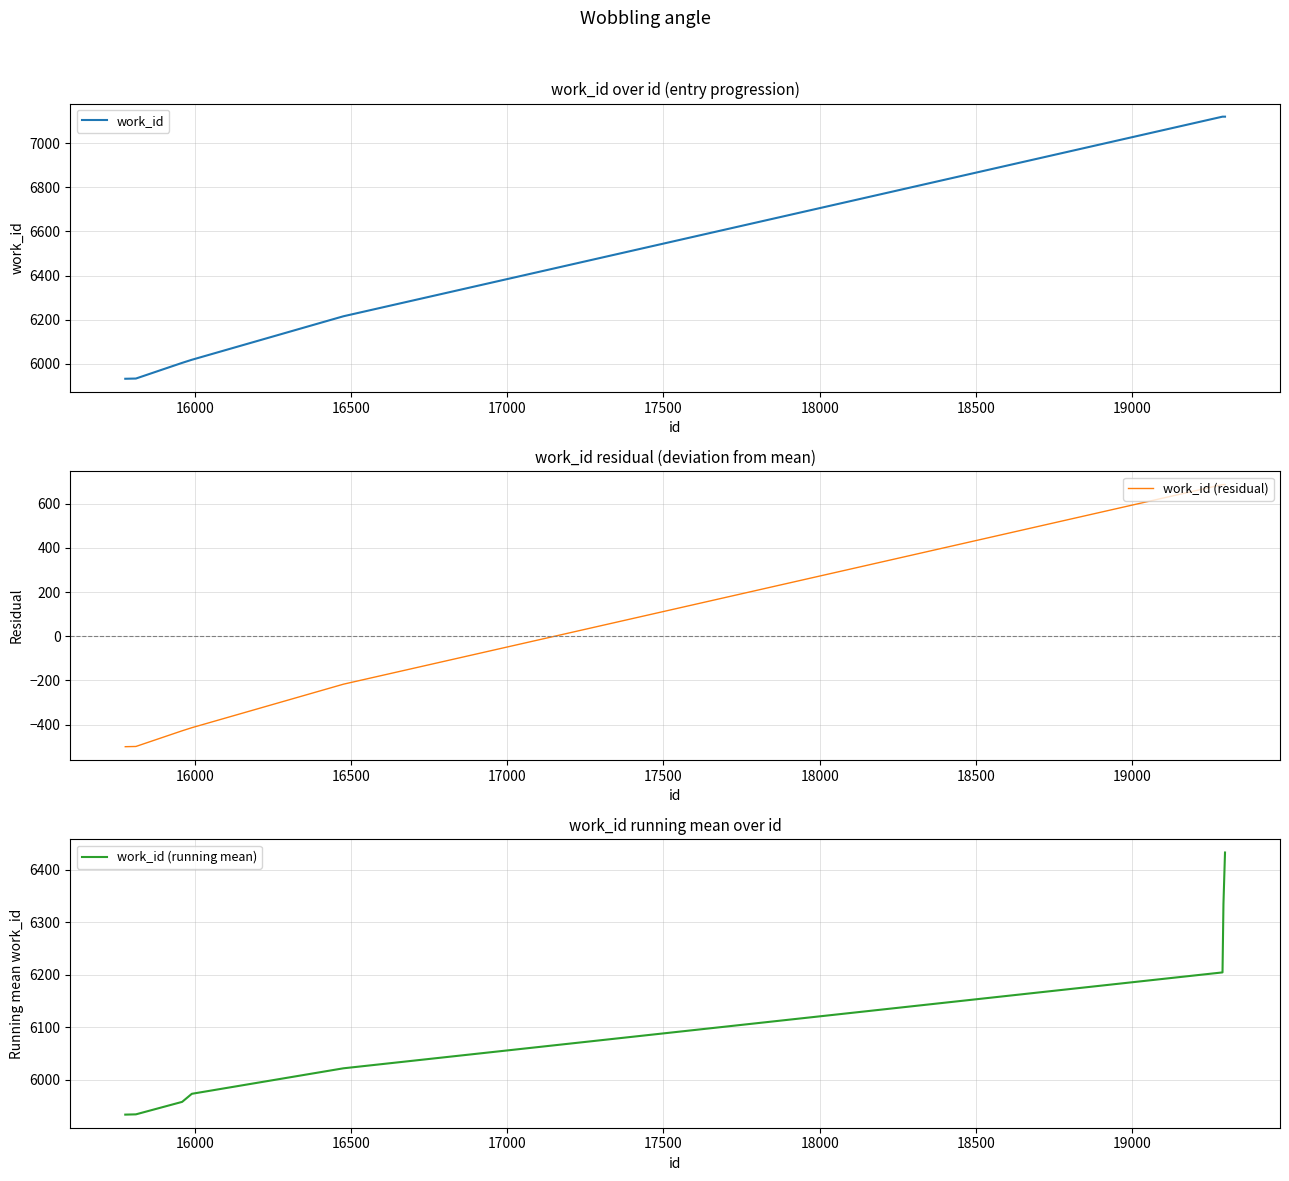

True or false: work_id (residual) and work_id (running mean) cross at least once.

False